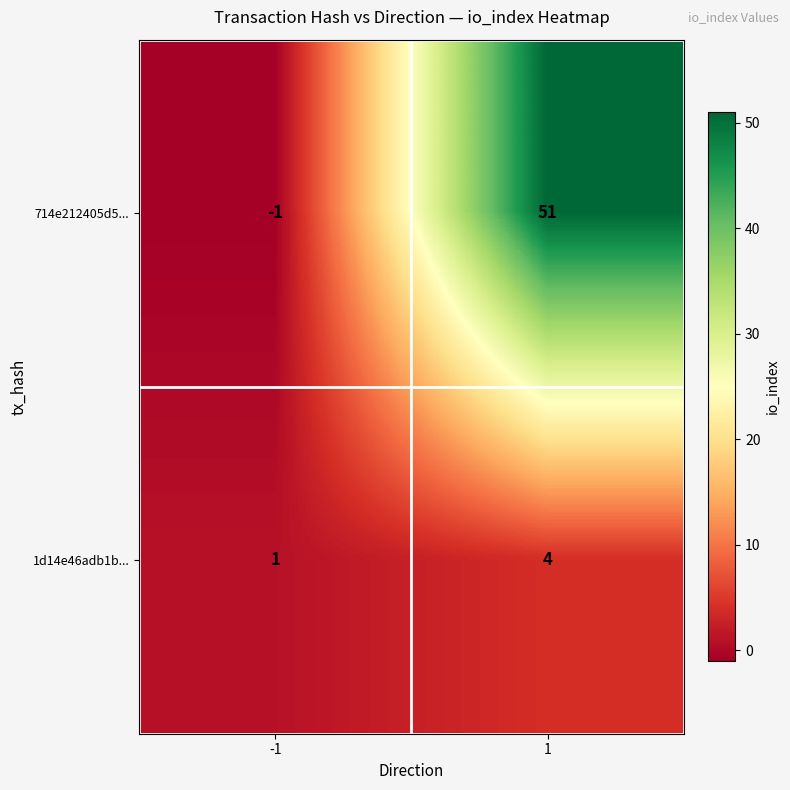

Which series changed the most between -1 and 1?

714e212405d5...